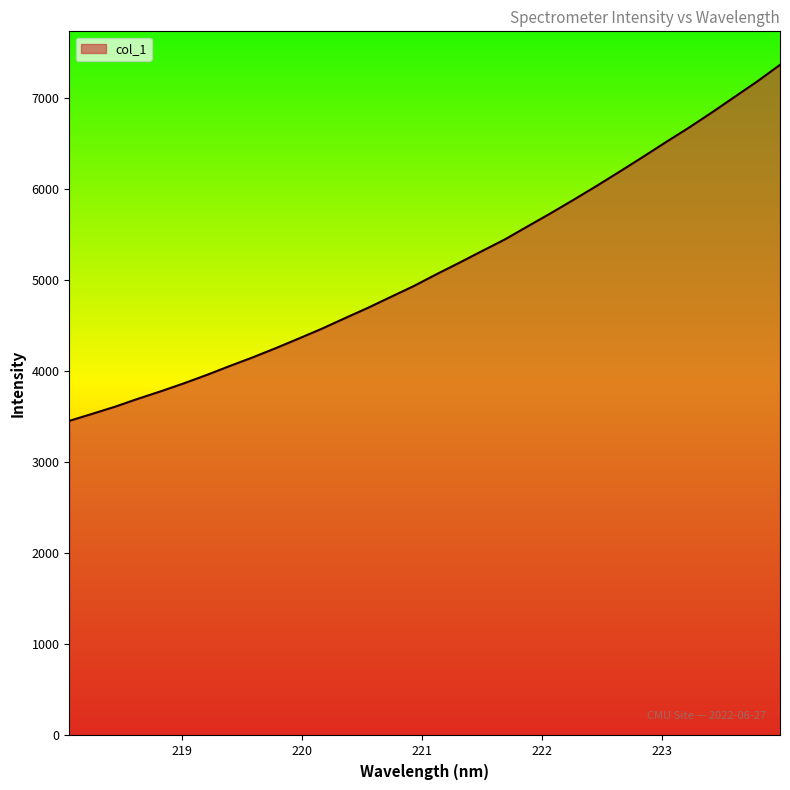

What is the minimum value shown in the chart?

3456.9